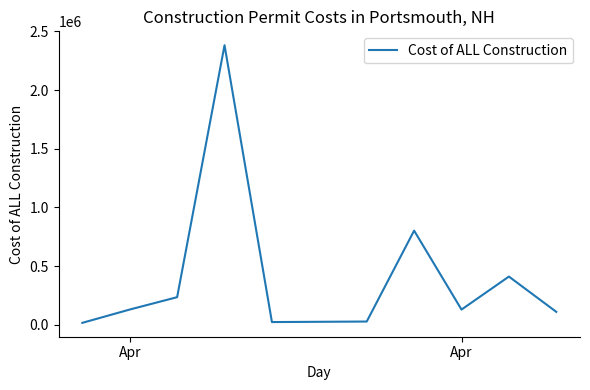

What is the greatest value displayed?

2381788